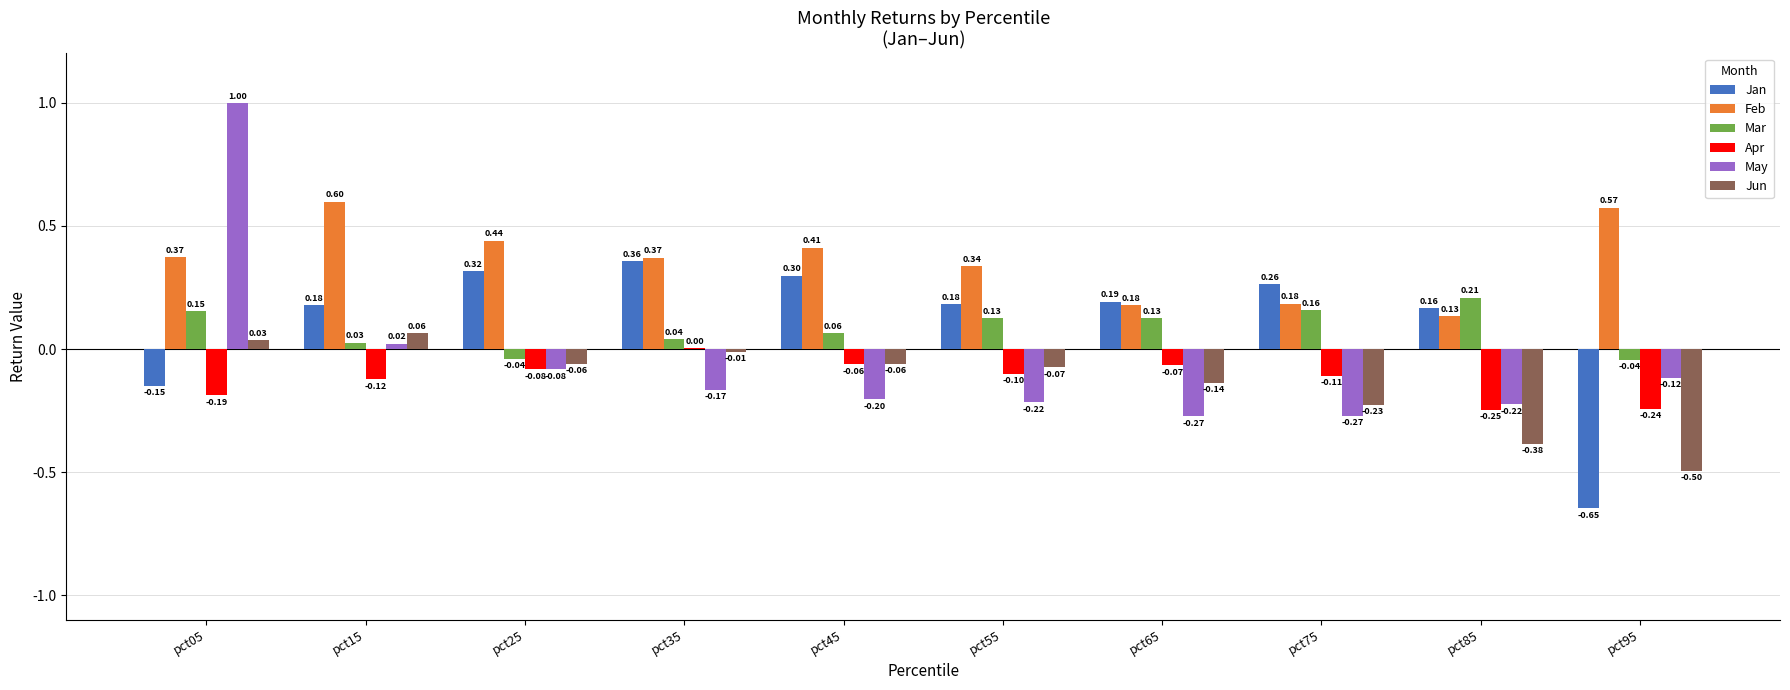

Which series has the largest total across all categories?

Feb